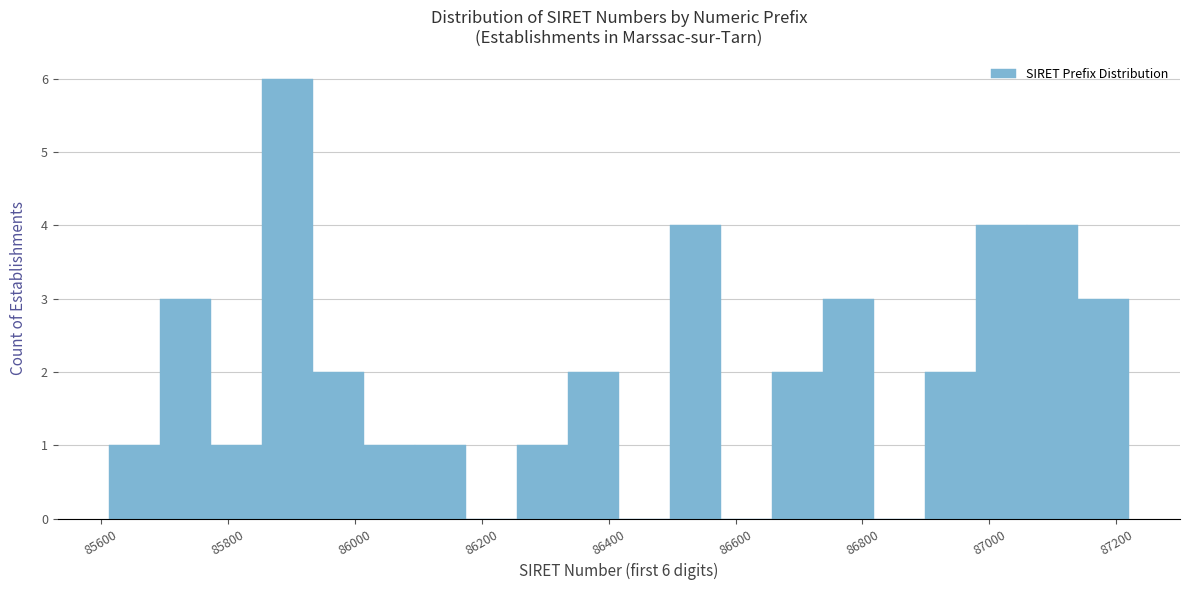

Over which range of the x-axis is the bar tallest?

85860 to 85940